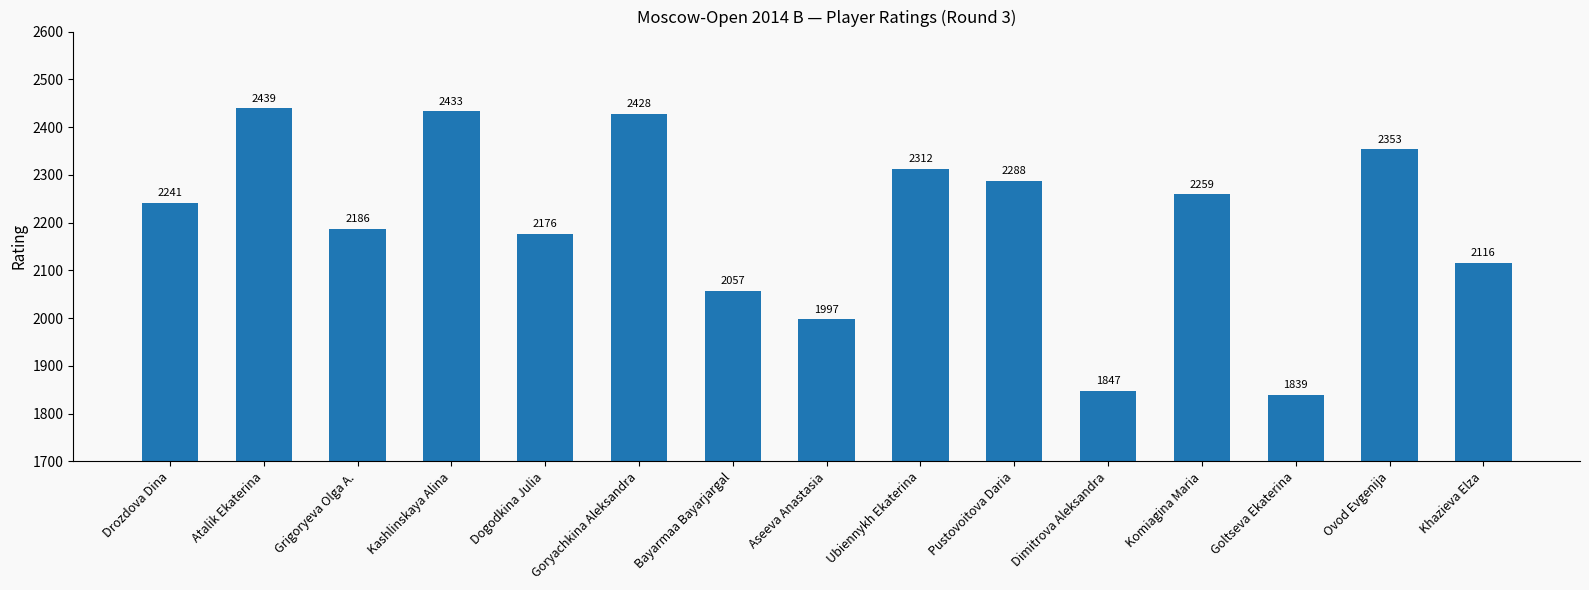

What is the label of the 12th bar from the left?

Komiagina Maria